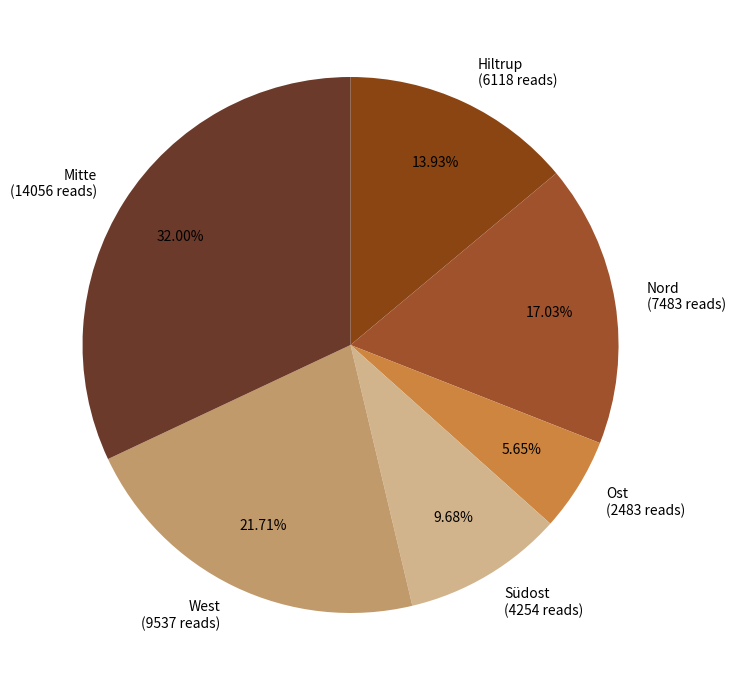

What is the ratio of the value at Mitte to the value at West?

1.5